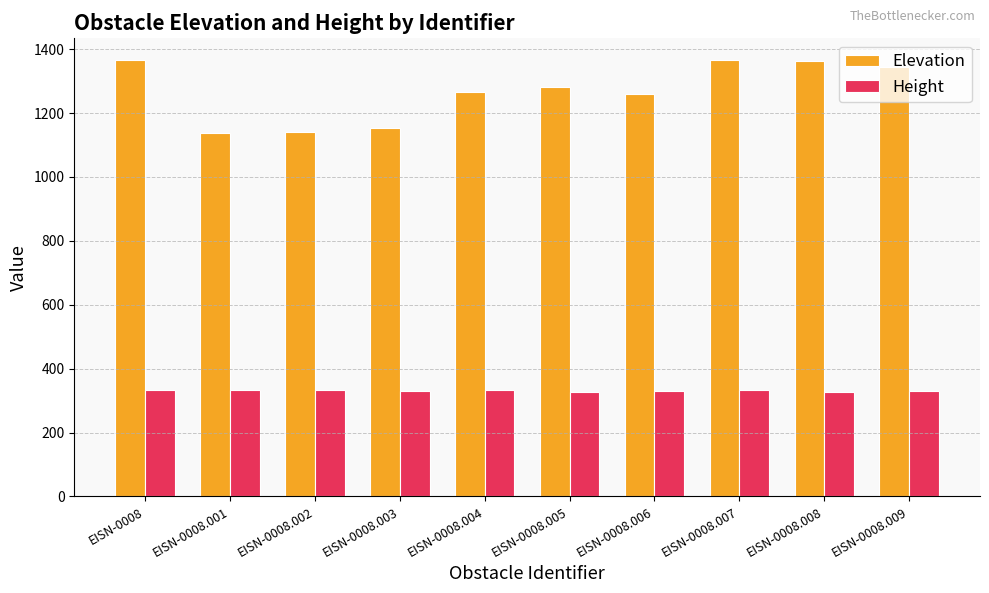

At how many categories does at least one series exceed 799?

10